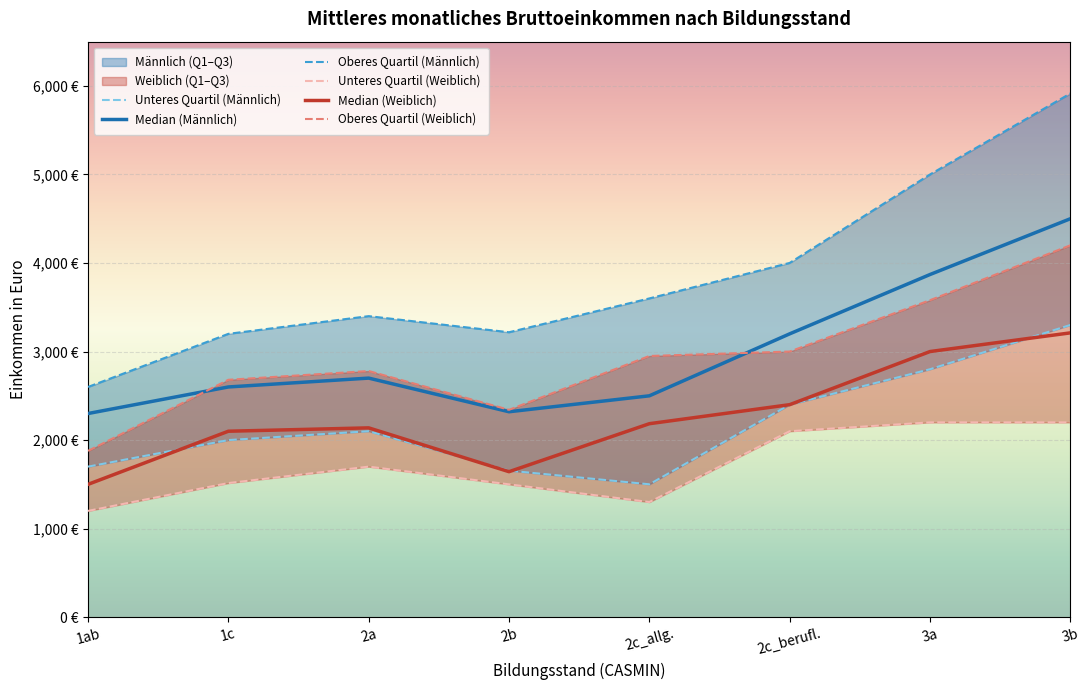

Reading left to right, transcribe all the data shown in this chart.

Unteres Quartil (Männlich): 1ab=1700.0	1c=2000.0	2a=2100.0	2b=1655.0	2c_allg.=1500.5	2c_berufl.=2400.0	3a=2800.0	3b=3300.0
Median (Männlich): 1ab=2300.0	1c=2600.0	2a=2700.0	2b=2320.0	2c_allg.=2500.0	2c_berufl.=3200.0	3a=3870.0	3b=4500.0
Oberes Quartil (Männlich): 1ab=2600.0	1c=3200.0	2a=3400.0	2b=3218.0	2c_allg.=3600.0	2c_berufl.=4001.0	3a=5000.0	3b=5915.0
Unteres Quartil (Weiblich): 1ab=1200.0	1c=1514.5	2a=1700.0	2b=1500.0	2c_allg.=1300.0	2c_berufl.=2100.0	3a=2200.0	3b=2200.0
Median (Weiblich): 1ab=1500.0	1c=2100.0	2a=2138.0	2b=1643.0	2c_allg.=2185.0	2c_berufl.=2400.0	3a=3000.0	3b=3211.0
Oberes Quartil (Weiblich): 1ab=1878.0	1c=2681.0	2a=2780.0	2b=2342.0	2c_allg.=2950.0	2c_berufl.=3000.0	3a=3580.0	3b=4200.0